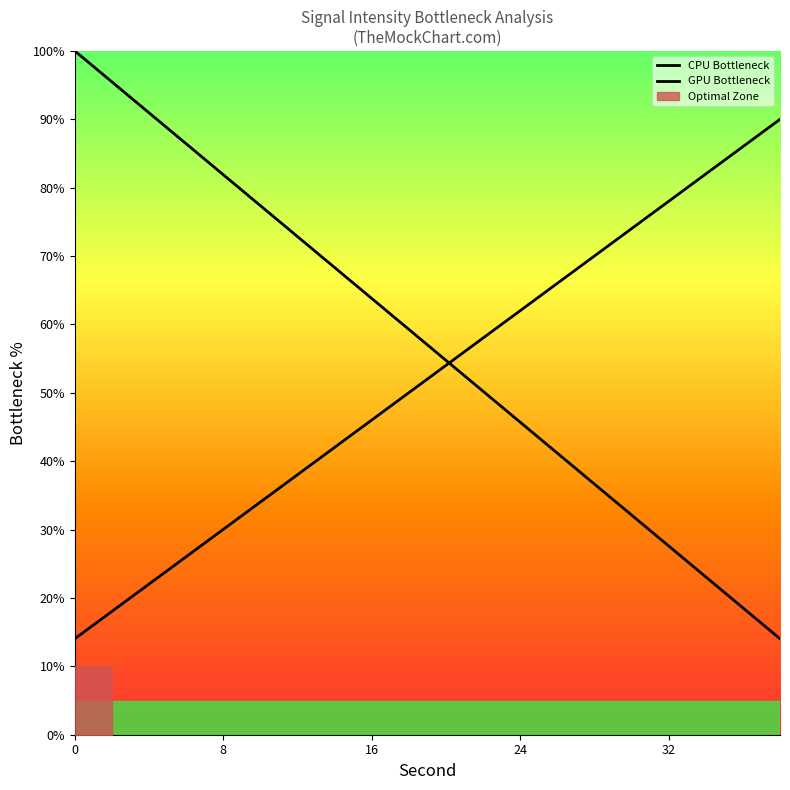

Is this an area chart (filled region under the line)?

No